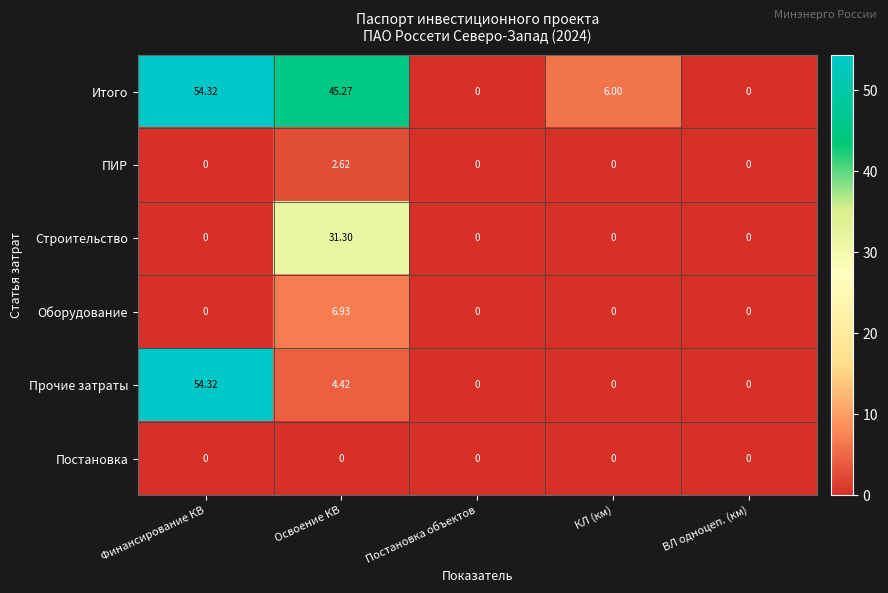

At which label does Итого reach its peak?

Финансирование КВ